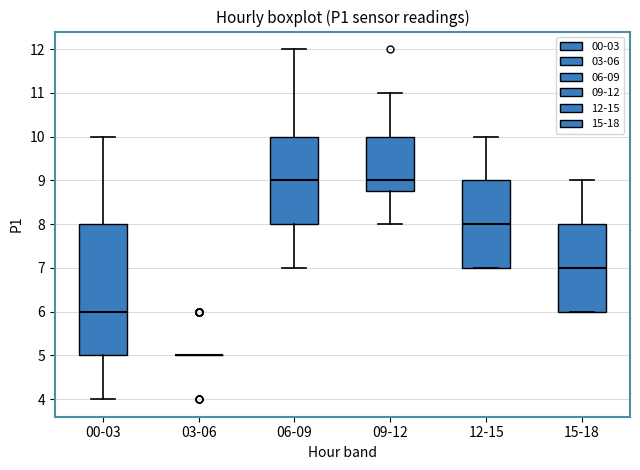

Which box is the tallest, from its lower edge to its upper edge?

00-03